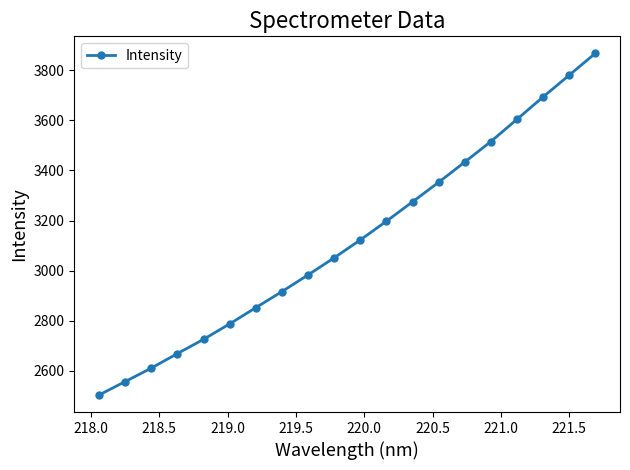

What is the average value?

3124.9